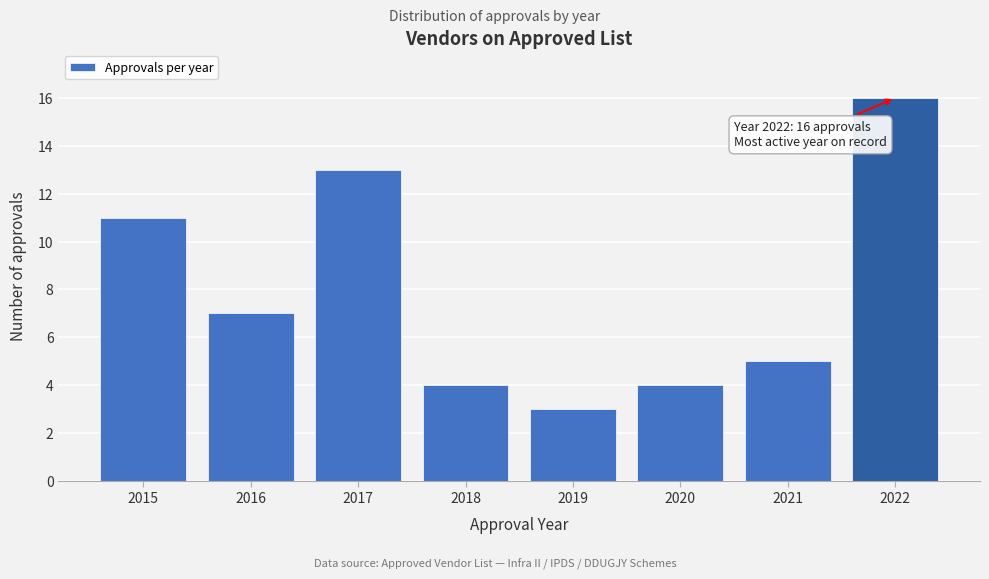

Reading left to right, transcribe all the data shown in this chart.

2015=11	2016=7	2017=13	2018=4	2019=3	2020=4	2021=5	2022=16